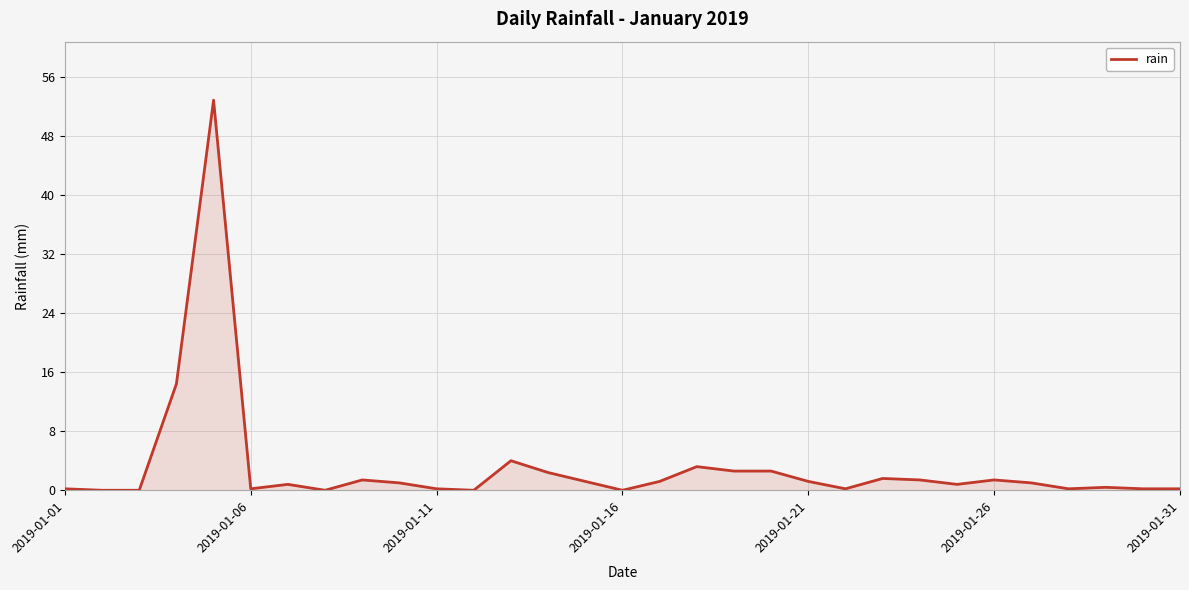

What is the difference between the maximum and minimum values?

52.8